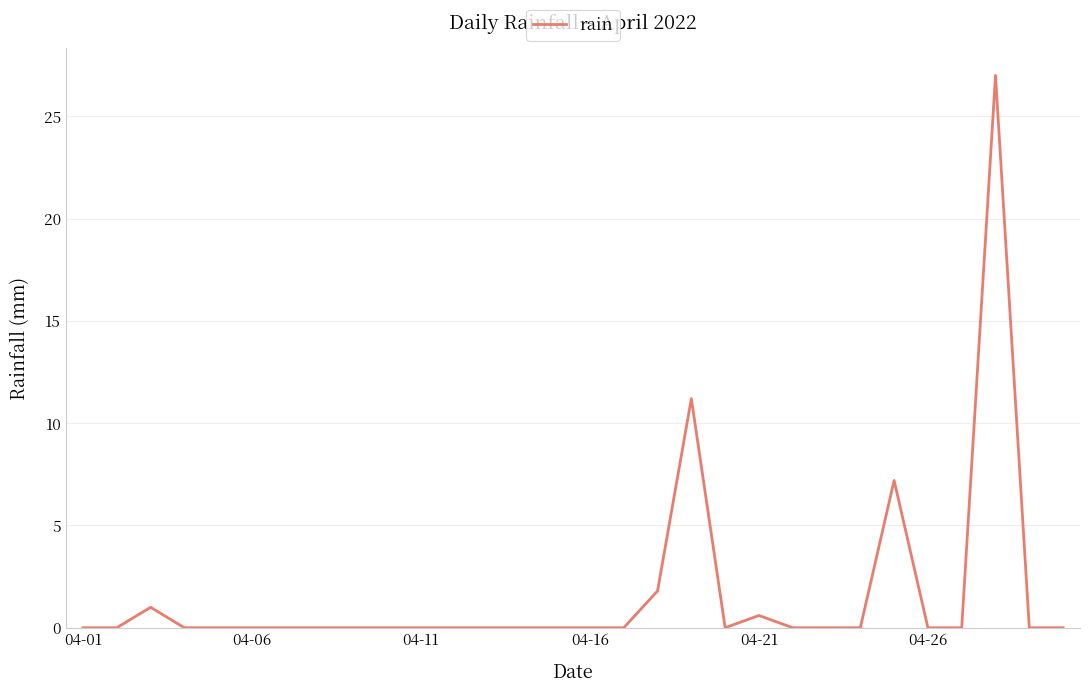

What is the greatest value displayed?

27.0